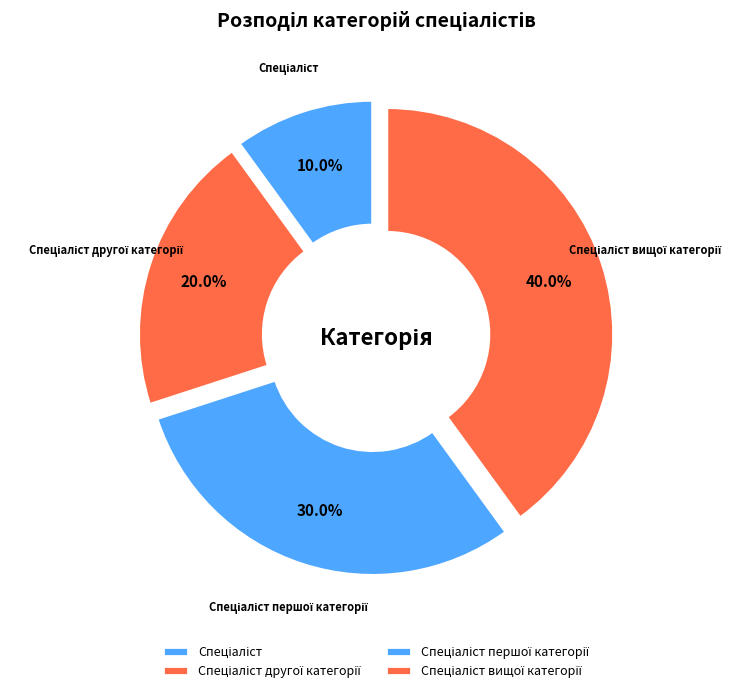

Does any single category account for the majority?

No